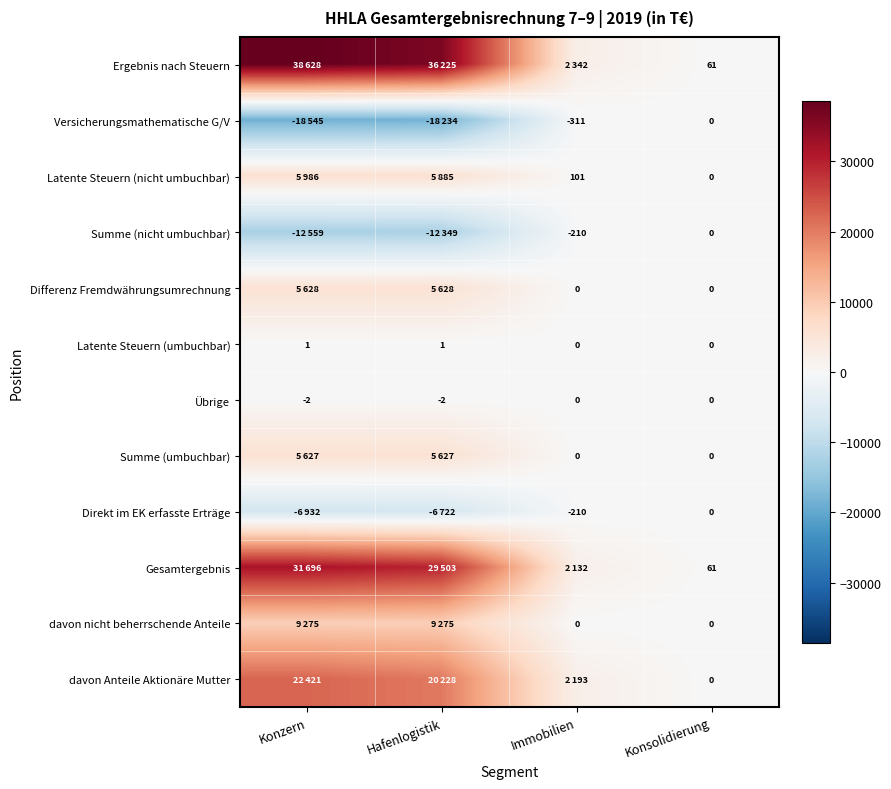

Which label corresponds to the smallest value in the chart?

Konzern